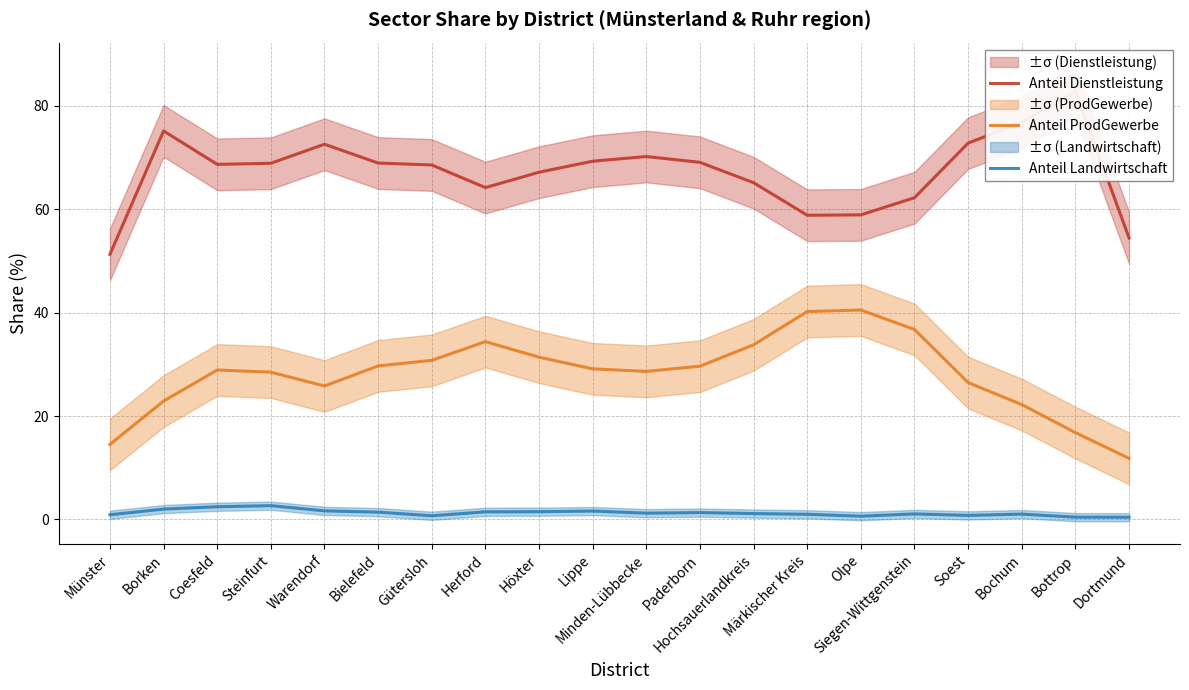

Which series has the largest range (max minus min)?

Anteil Dienstleistung